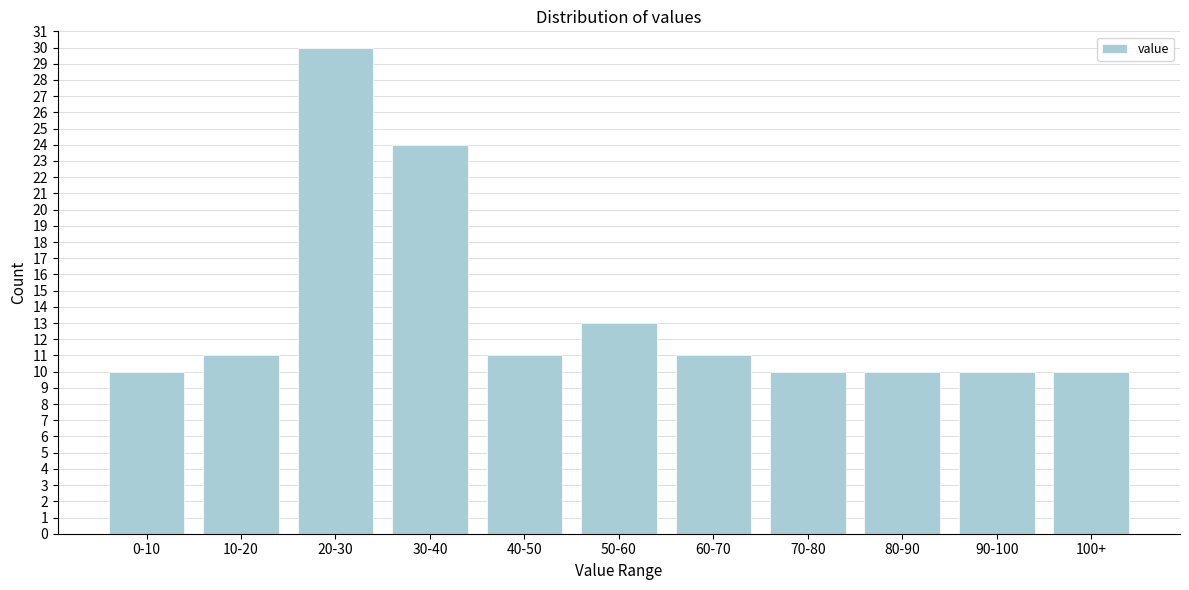

Reading right to left, transcribe all the data shown in this chart.

10	10	10	10	11	13	11	24	30	11	10